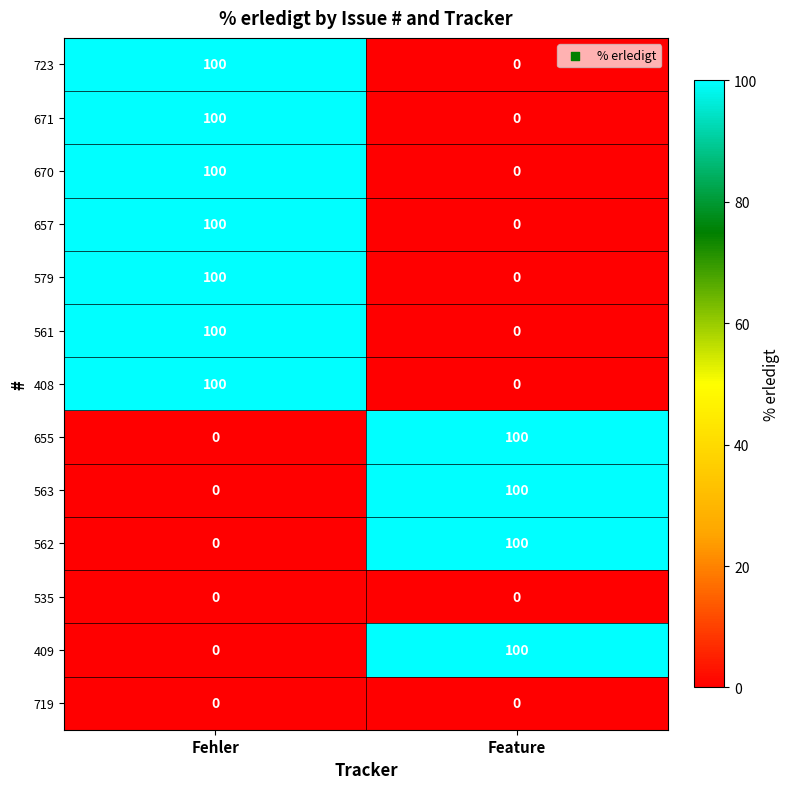

Rank the categories by 671 value from highest to lowest.

Fehler, Feature